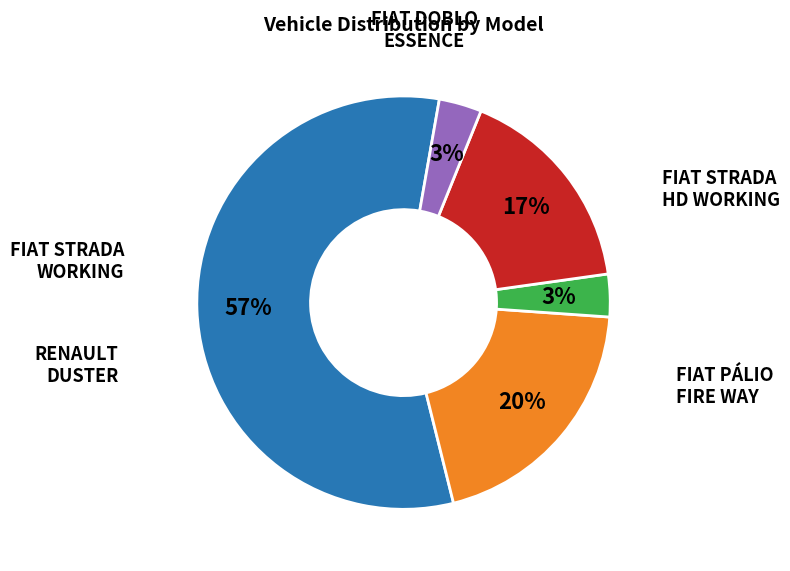

To the nearest percent, what is the average slice percentage?

20%